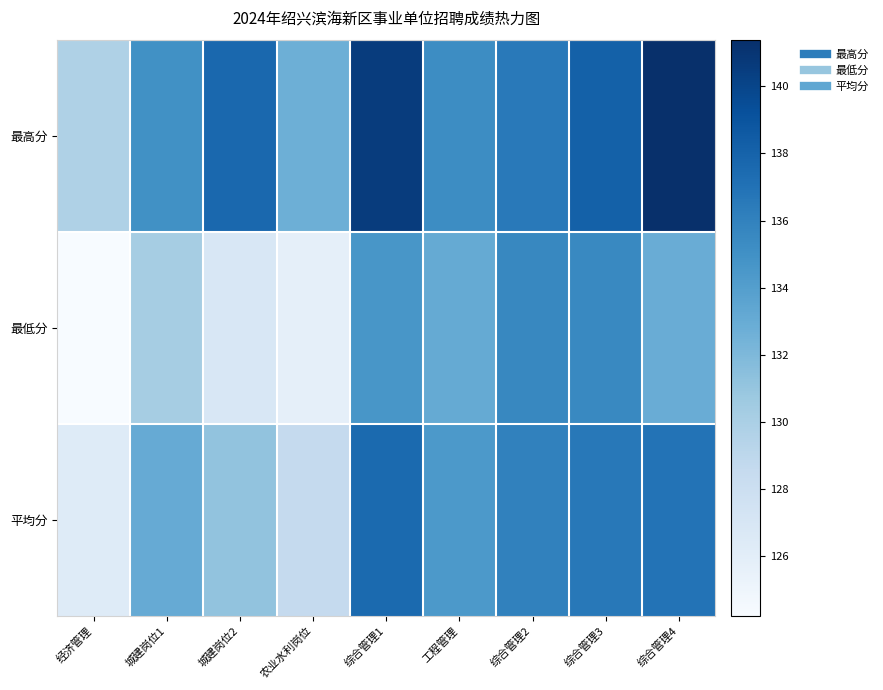

At 经济管理, list the series in order from largest to smallest.

最高分, 平均分, 最低分